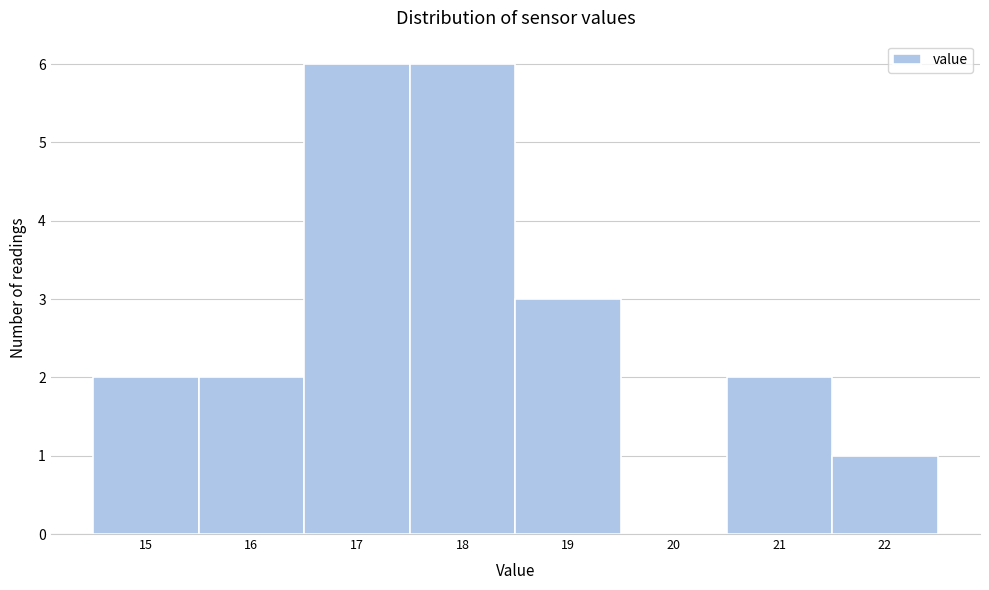

Reading left to right, transcribe all the data shown in this chart.

15=2	16=2	17=6	18=6	19=3	20=0	21=2	22=1